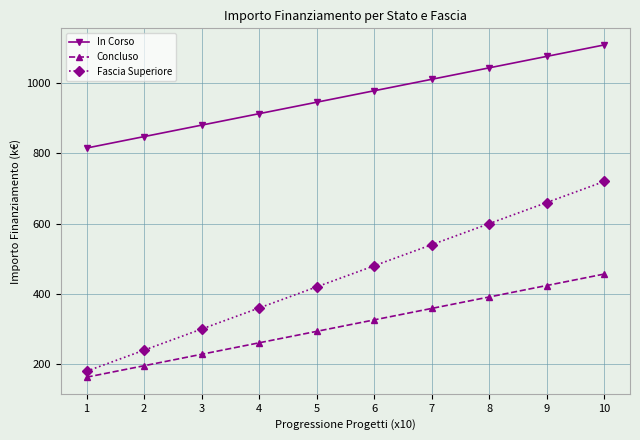

True or false: In Corso has a value of 977.7 at 6.

True